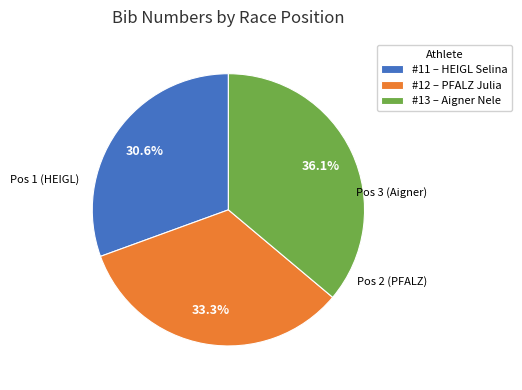

Between #12 – PFALZ Julia and #11 – HEIGL Selina, which is larger?

#12 – PFALZ Julia